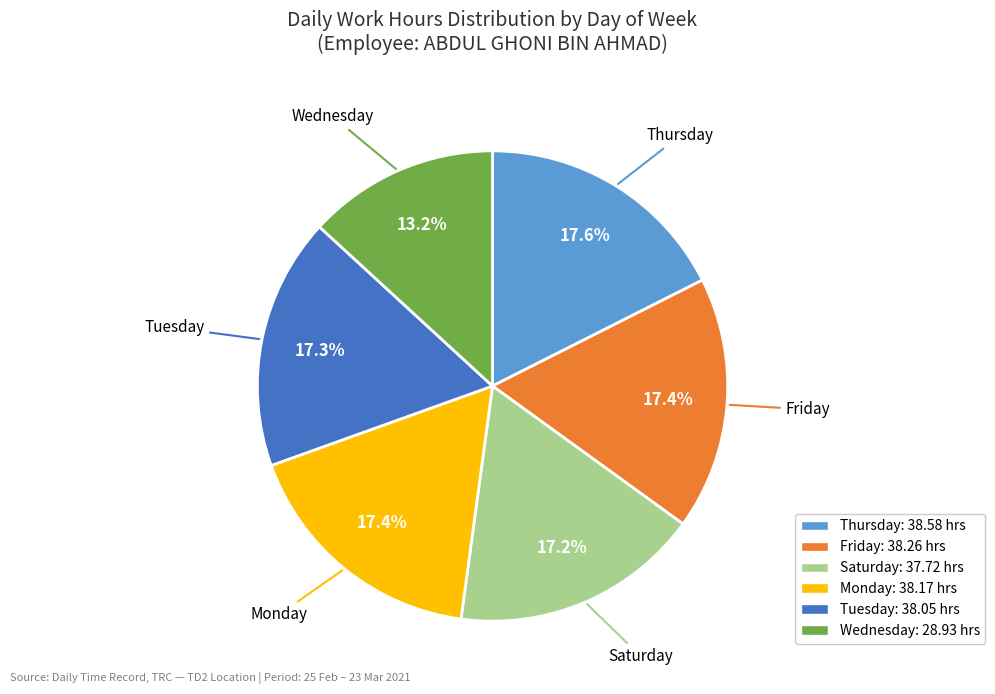

Does any single category account for the majority?

No